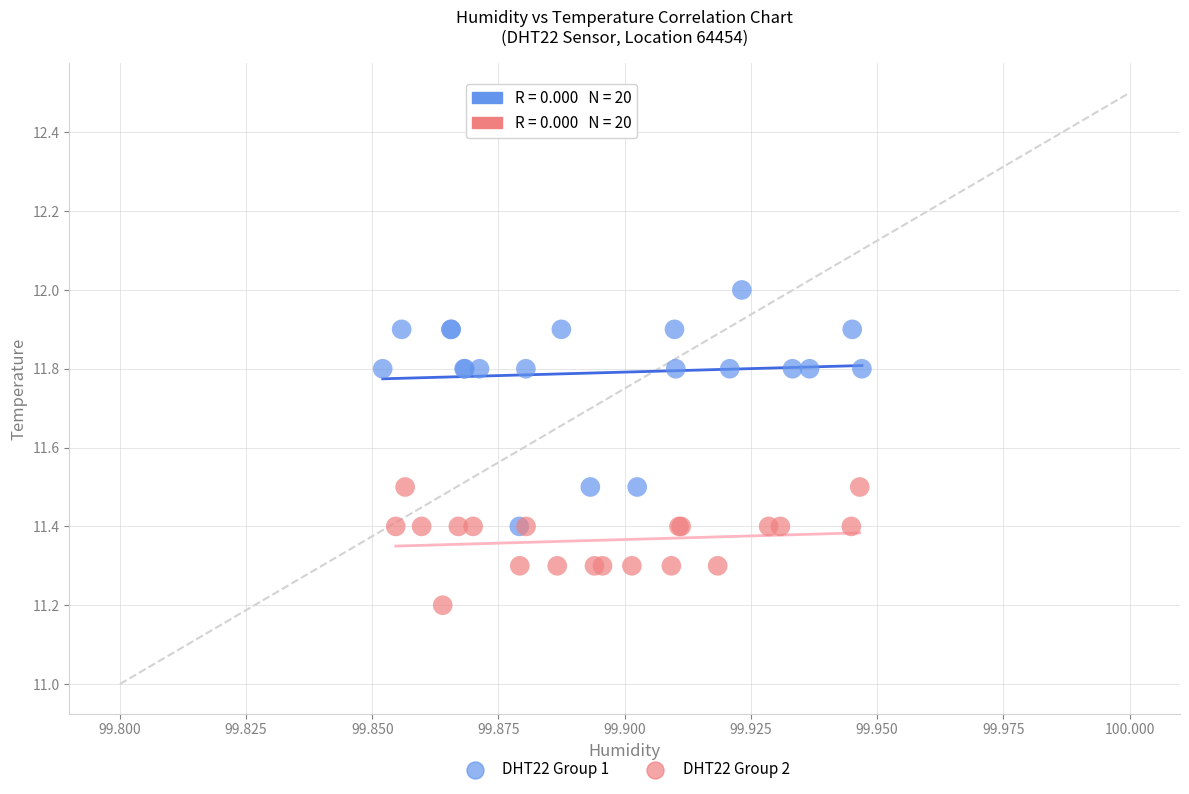

What are all the series names shown in the legend?

DHT22 Group 1, DHT22 Group 2